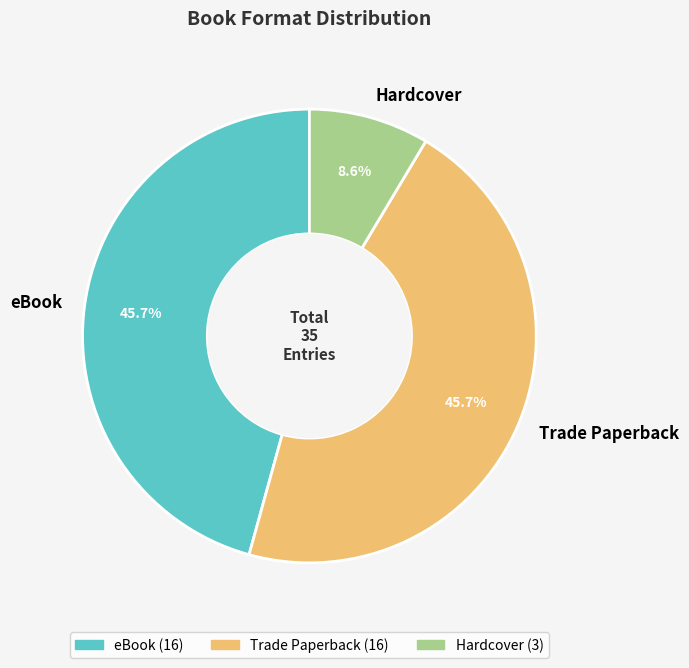

How many segments does this pie chart have?

3